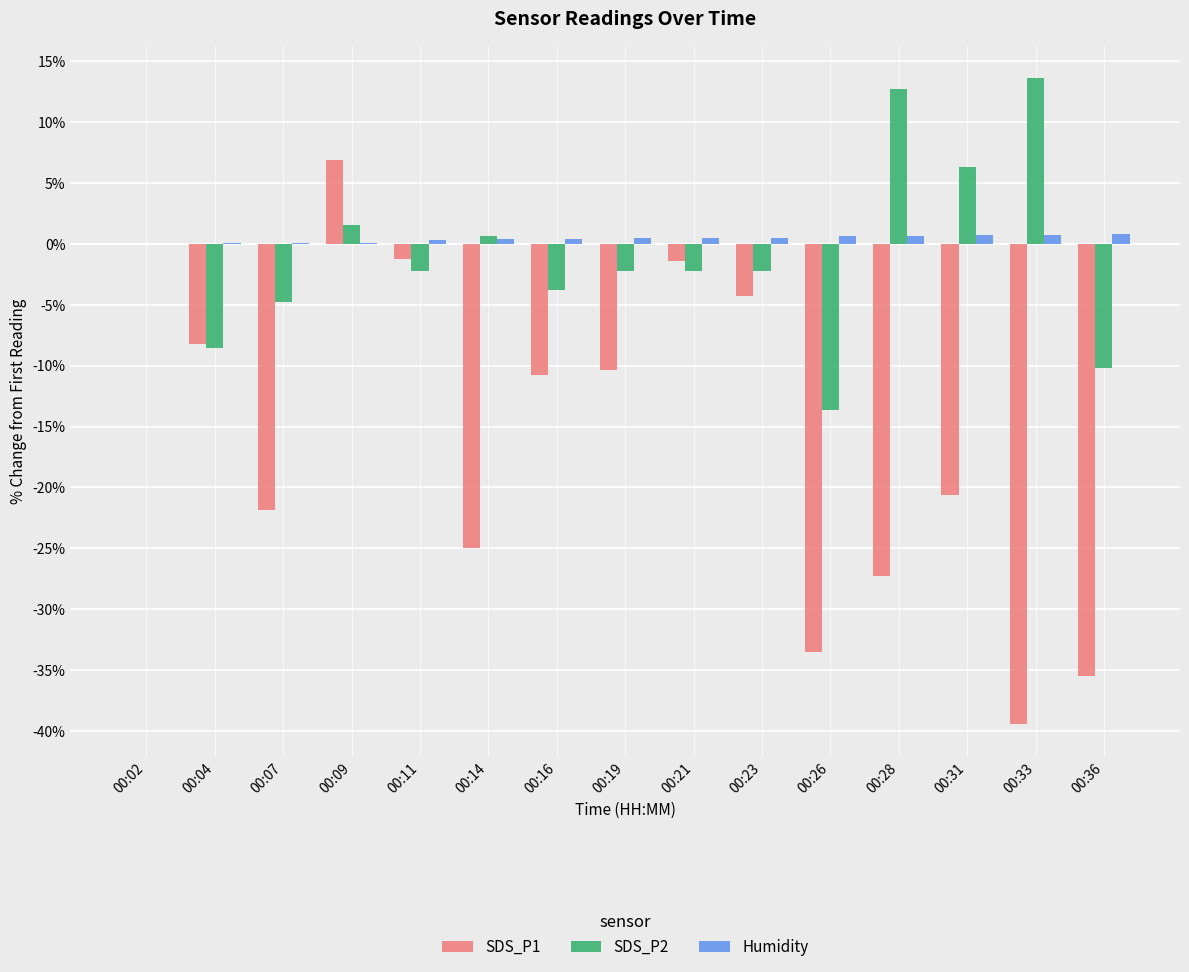

What is the sum of all Humidity values?

6.6